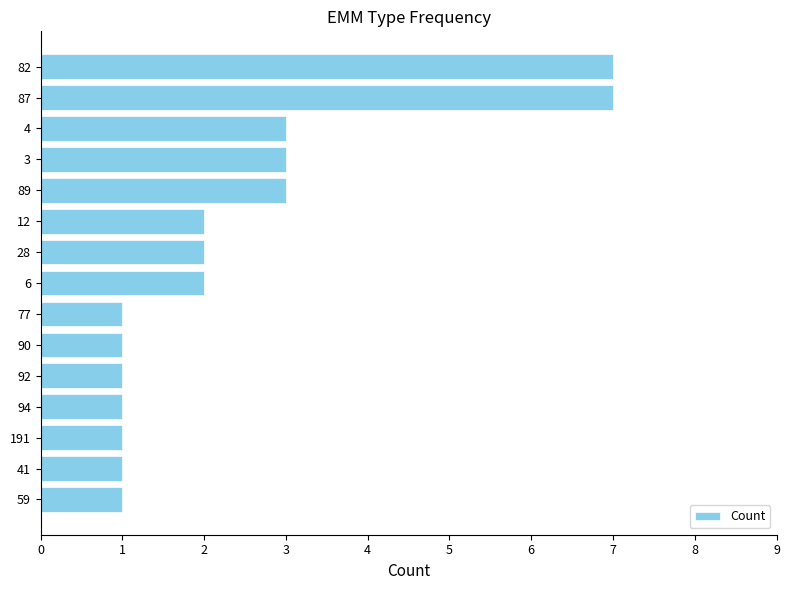

How many bars are there in total?

15